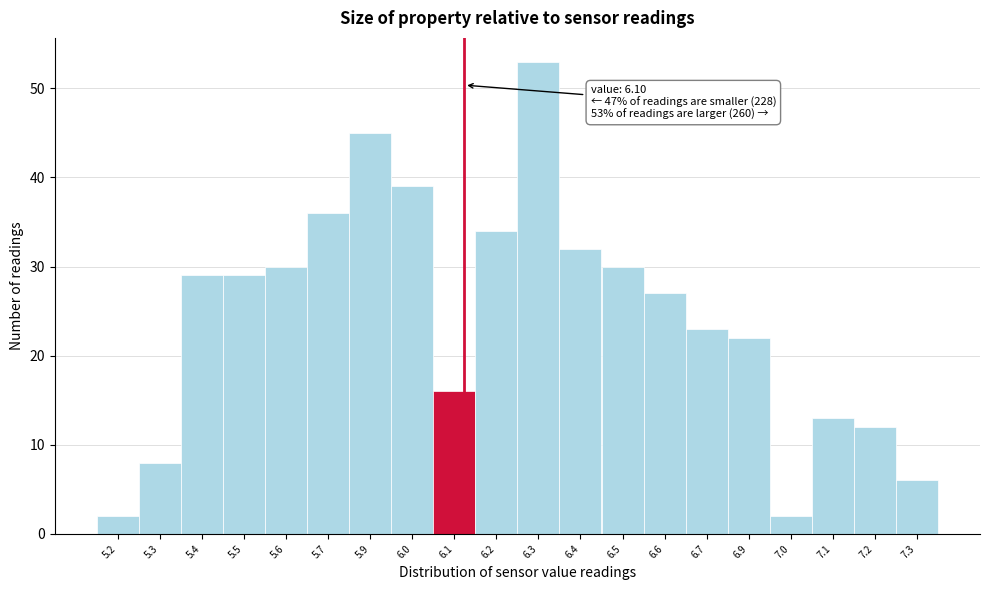

Reading left to right, what are all the values shown in this chart?

5.2=2	5.3=8	5.4=29	5.5=29	5.6=30	5.7=36	5.9=45	6.0=39	6.1=16	6.2=34	6.3=53	6.4=32	6.5=30	6.6=27	6.7=23	6.9=22	7.0=2	7.1=13	7.2=12	7.3=6